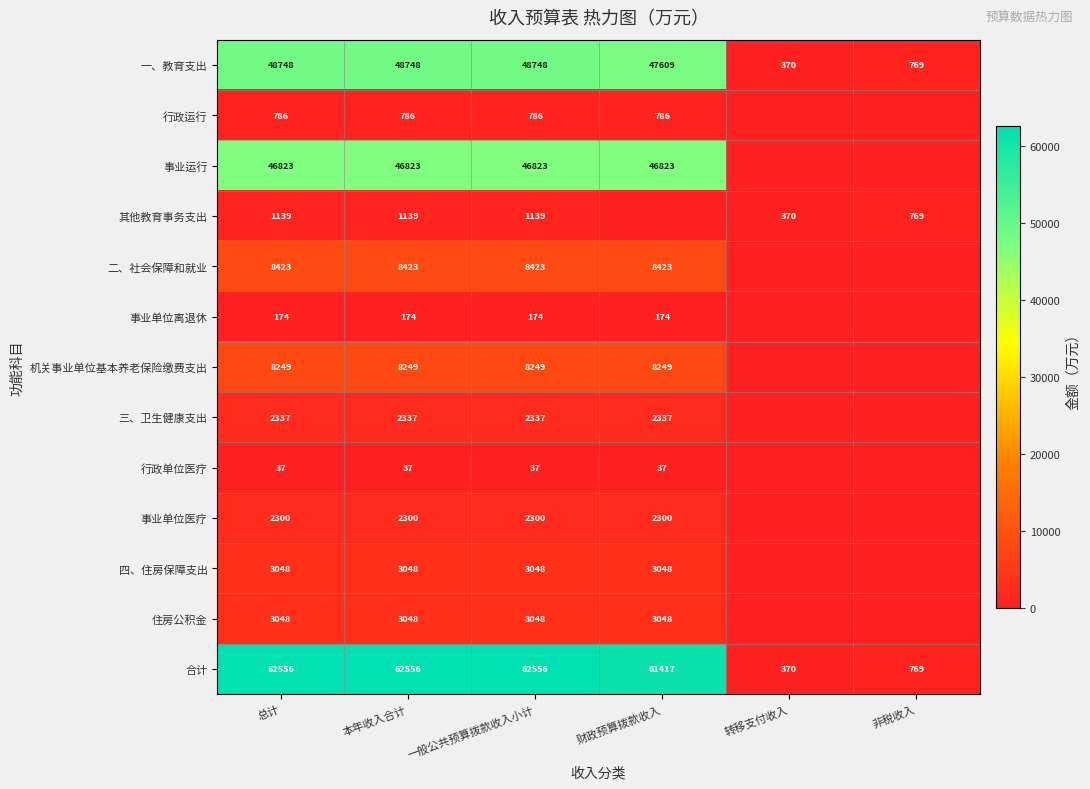

Read the 一、教育支出 value at 财政预算拨款收入.

47609